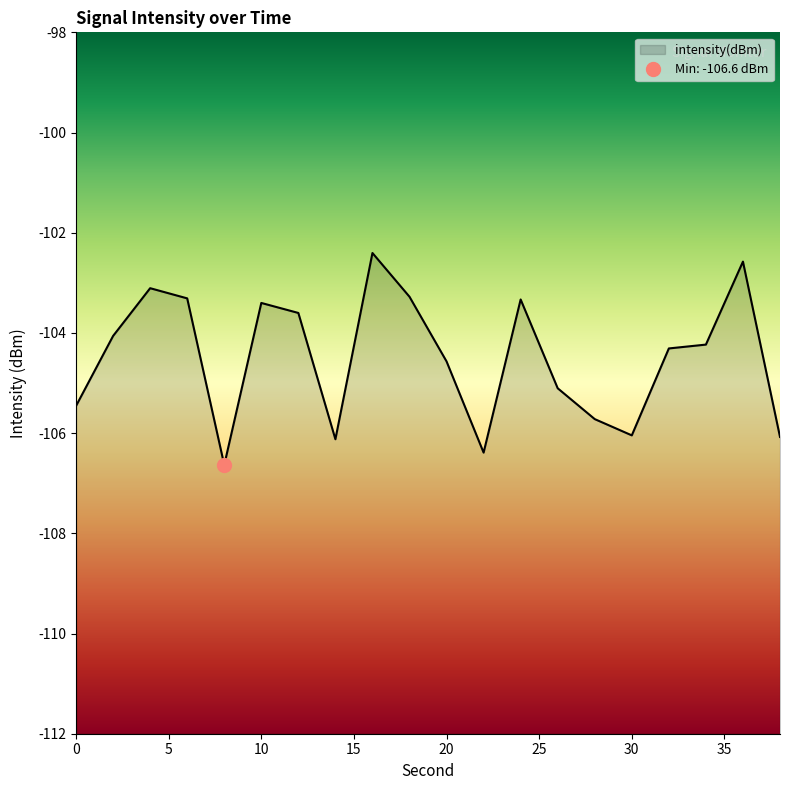

Where does the data first go above -104?

4